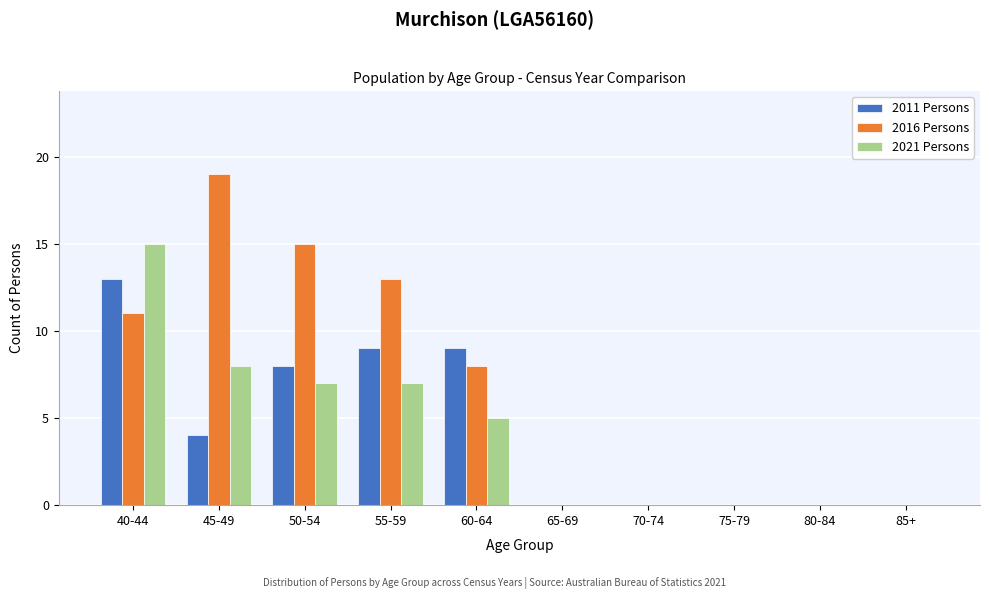

Reading left to right, transcribe all the data shown in this chart.

2011 Persons: 40-44=13	45-49=4	50-54=8	55-59=9	60-64=9	65-69=0	70-74=0	75-79=0	80-84=0	85+=0
2016 Persons: 40-44=11	45-49=19	50-54=15	55-59=13	60-64=8	65-69=0	70-74=0	75-79=0	80-84=0	85+=0
2021 Persons: 40-44=15	45-49=8	50-54=7	55-59=7	60-64=5	65-69=0	70-74=0	75-79=0	80-84=0	85+=0